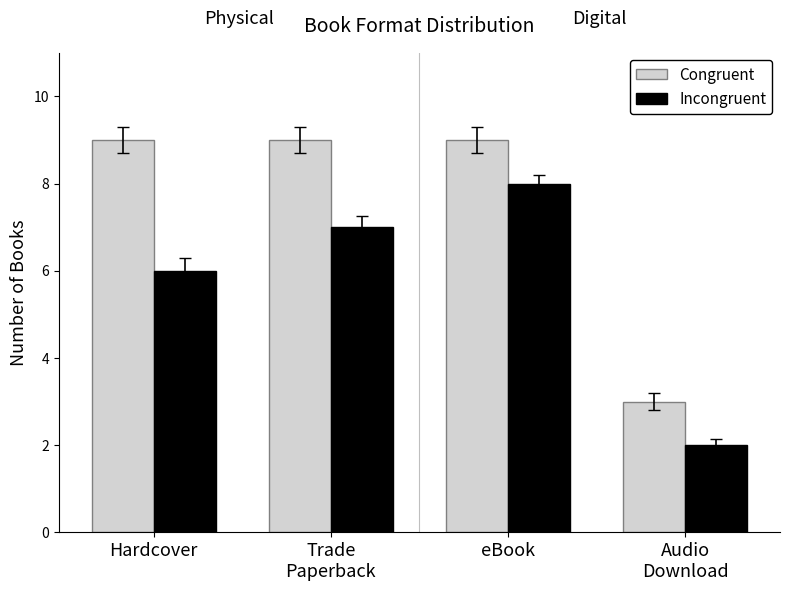

At which category is the sum across all series the highest?

eBook